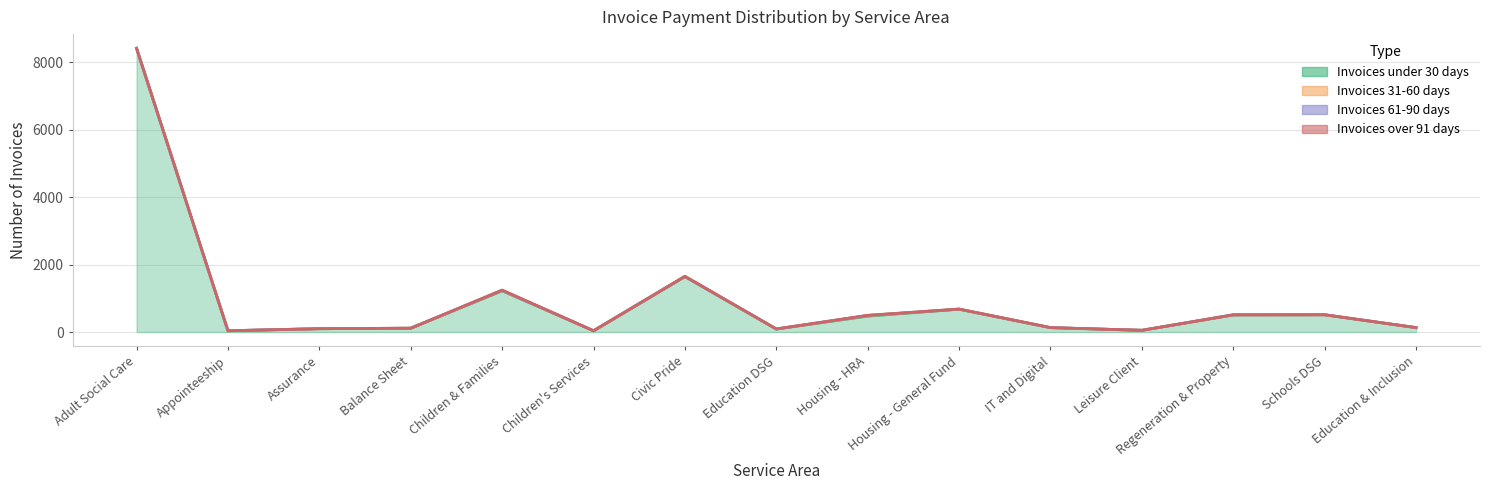

At which category is the sum across all series the highest?

Adult Social Care